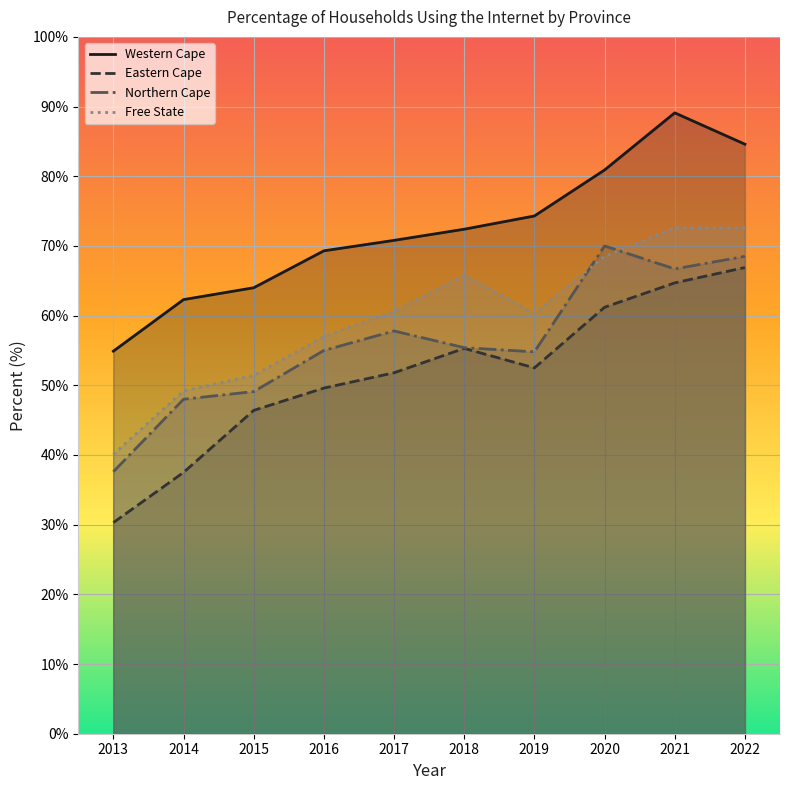

The value of Western Cape at 2022 is 133.7. True or false?

False